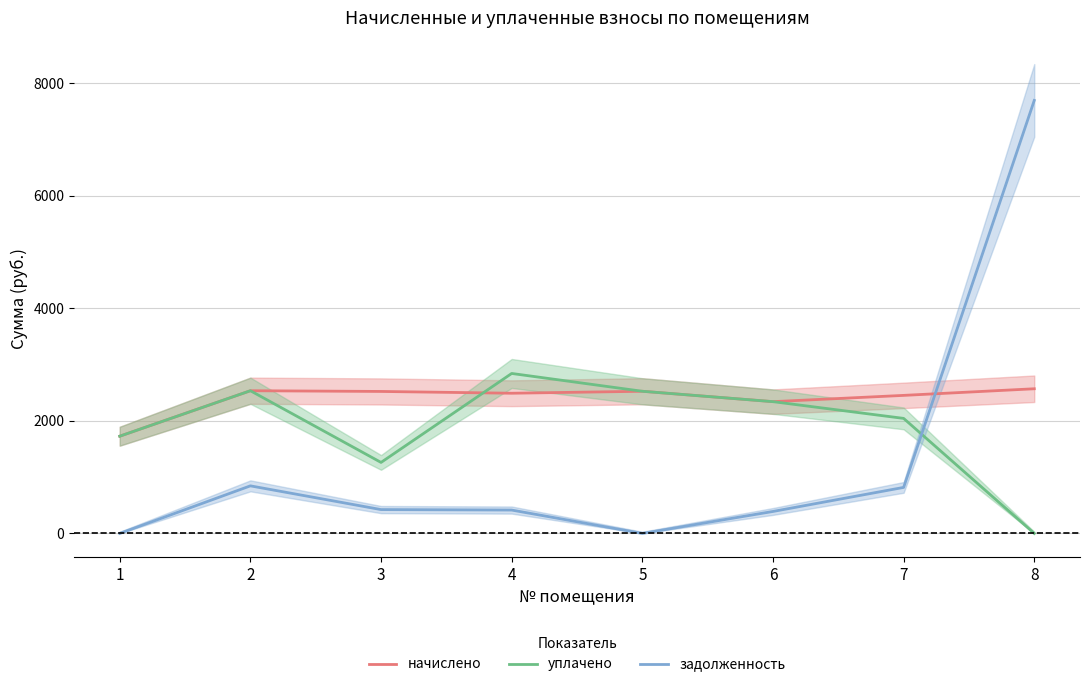

At which category does задолженность reach its first local valley?

5